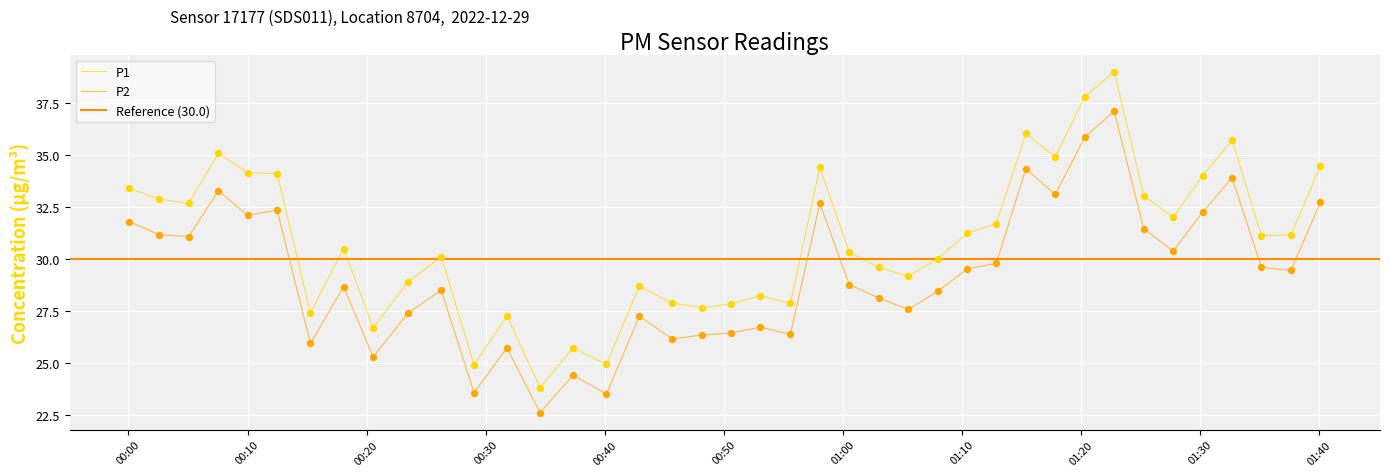

What are all the series names shown in the legend?

P1, P2